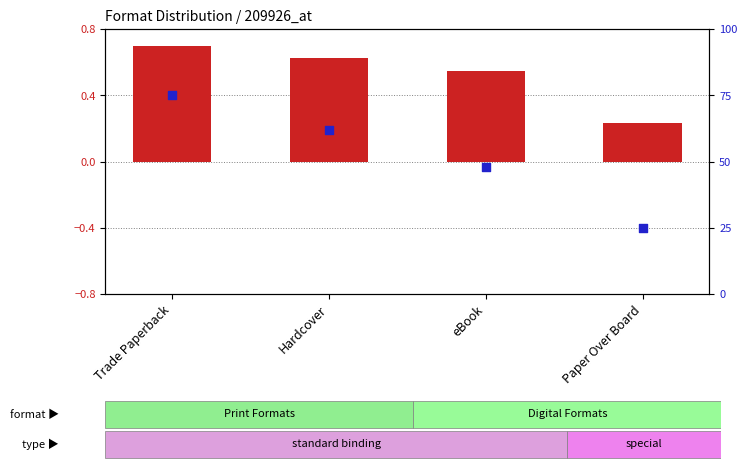

At how many categories does at least one series exceed 31?

3